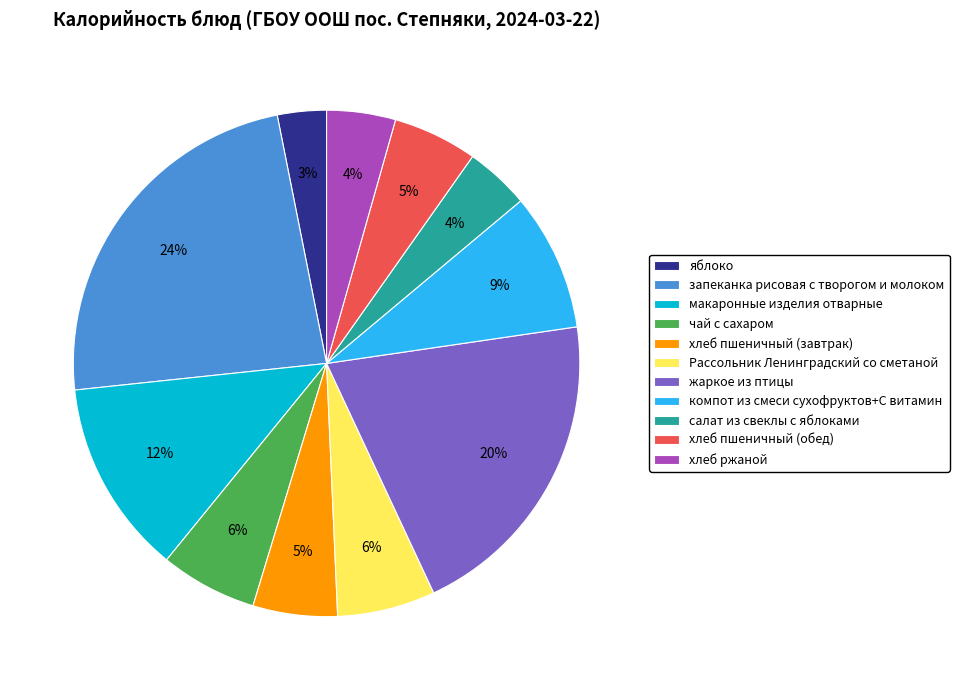

To the nearest percent, what is the difference between the жаркое из птицы and яблоко slice percentages?

17%